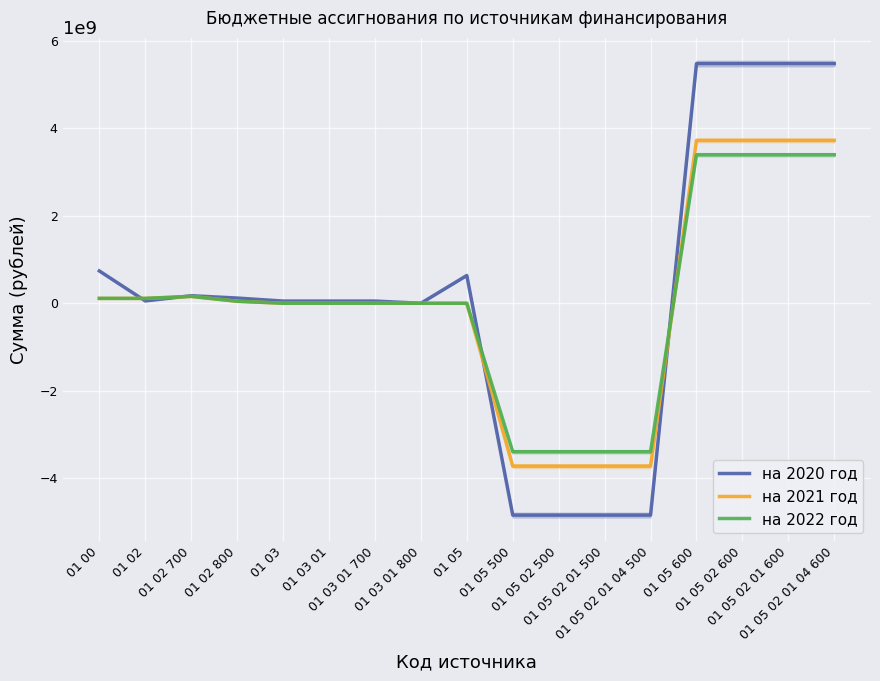

Where is the first local maximum for на 2022 год?

01 02 700